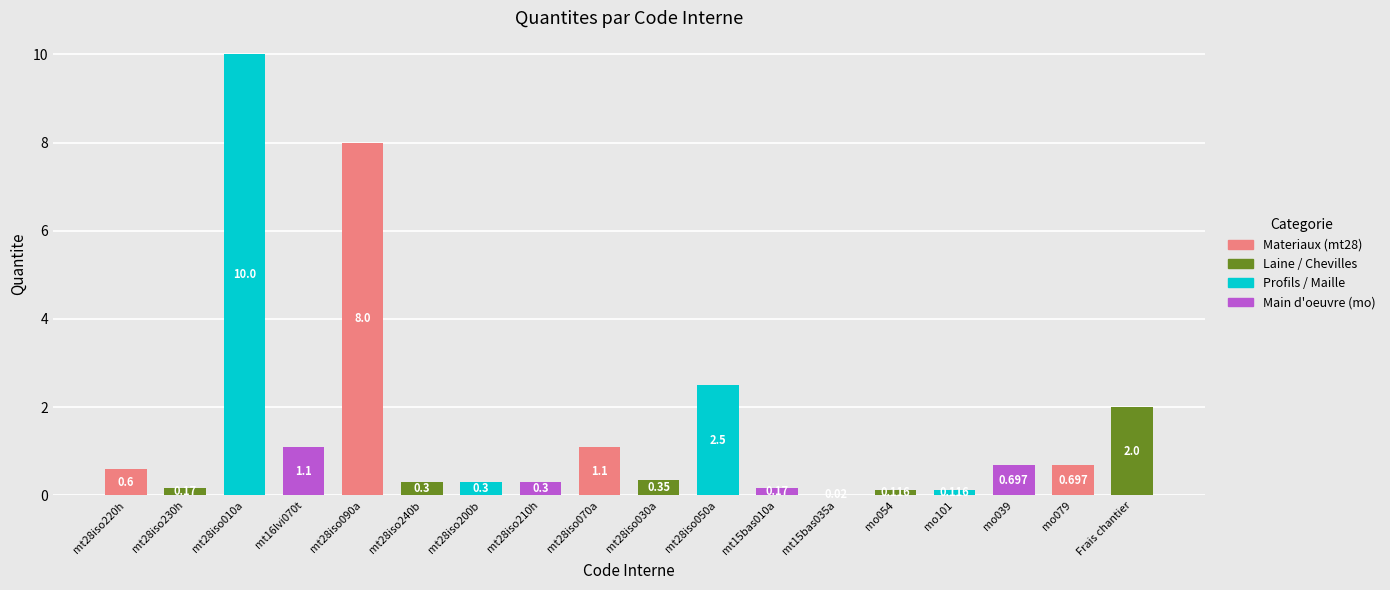

Count the number of data series in this chart.

1